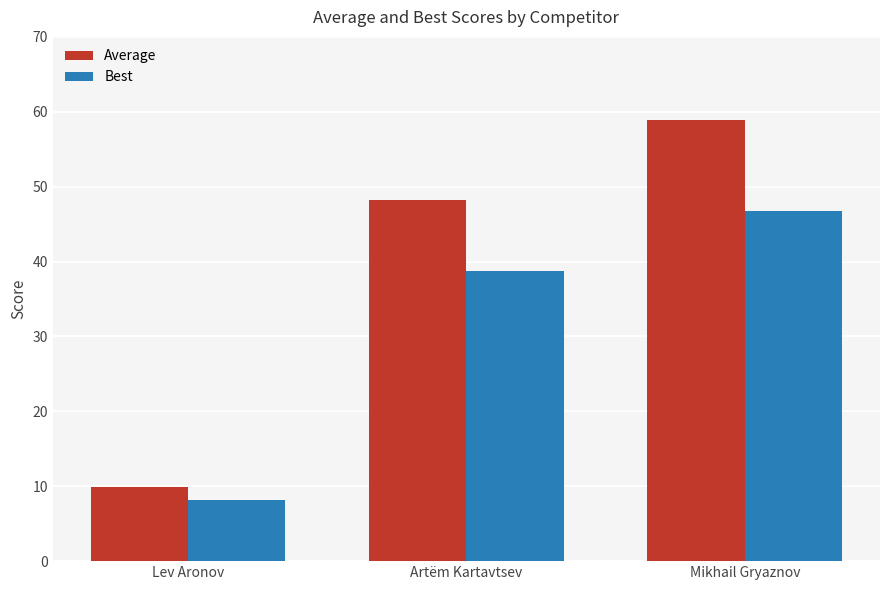

Is it true that Average equals 48.2 at Artëm Kartavtsev?

True